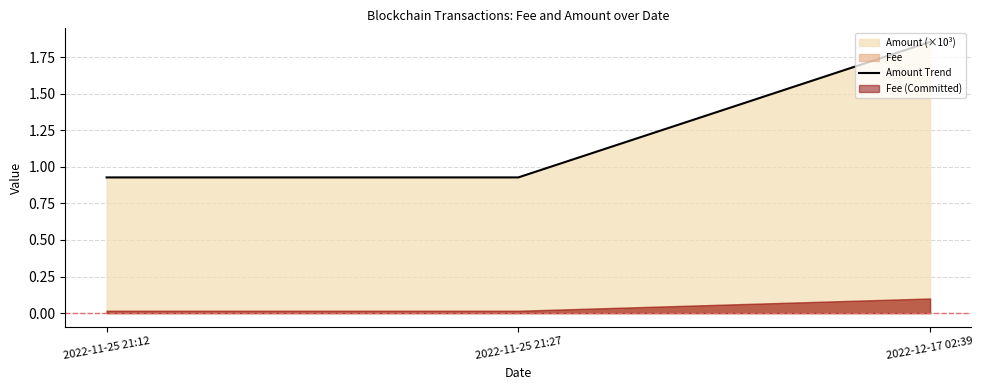

Reading right to left, transcribe all the data shown in this chart.

1.9	0.9	0.9